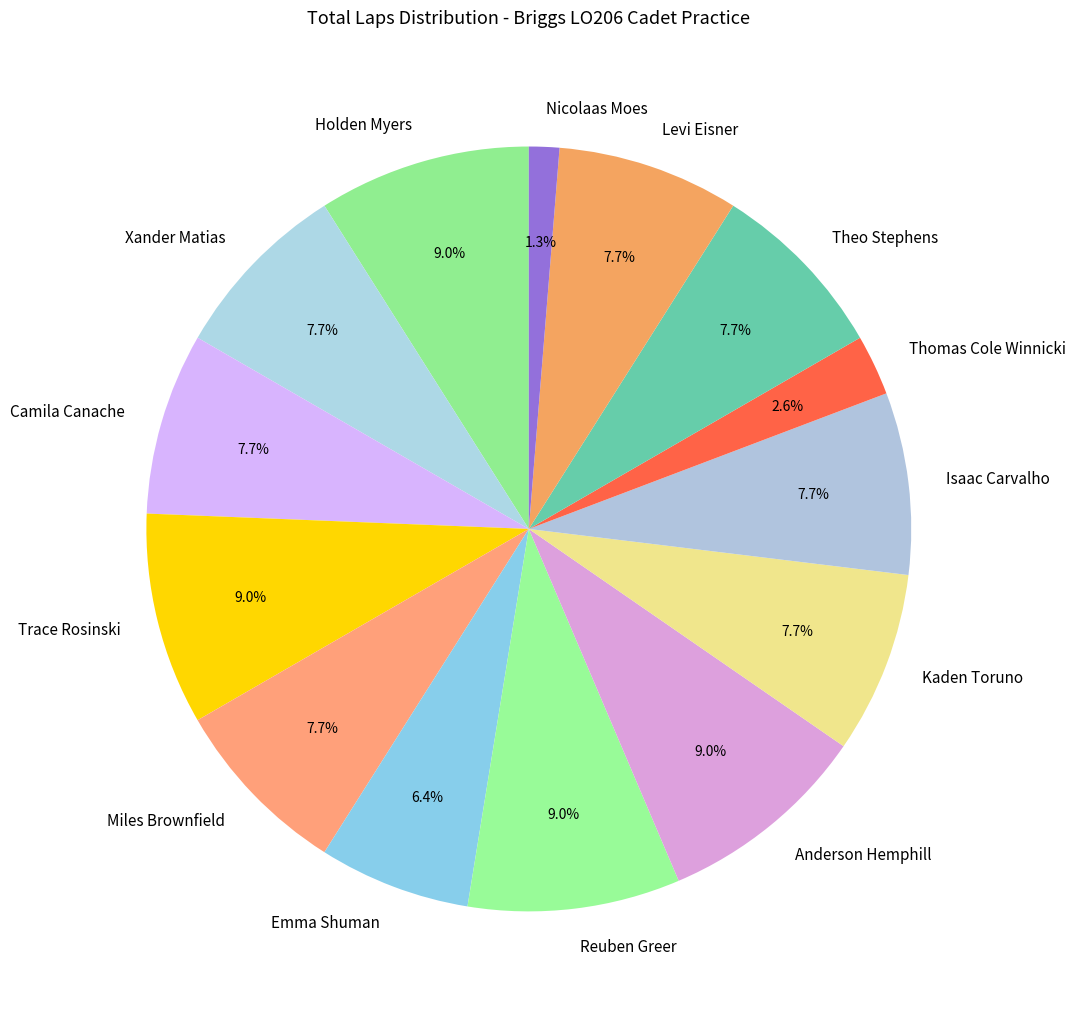

To the nearest percent, what is the combined percentage of Holden Myers and Reuben Greer?

18%